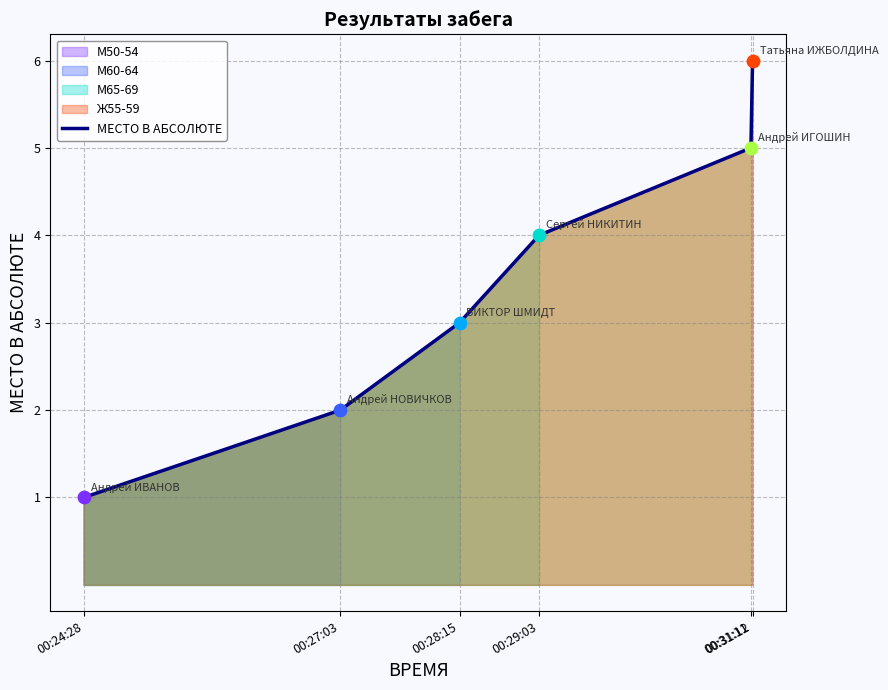

Which has a higher value, 00:27:03 or 00:24:28?

00:27:03